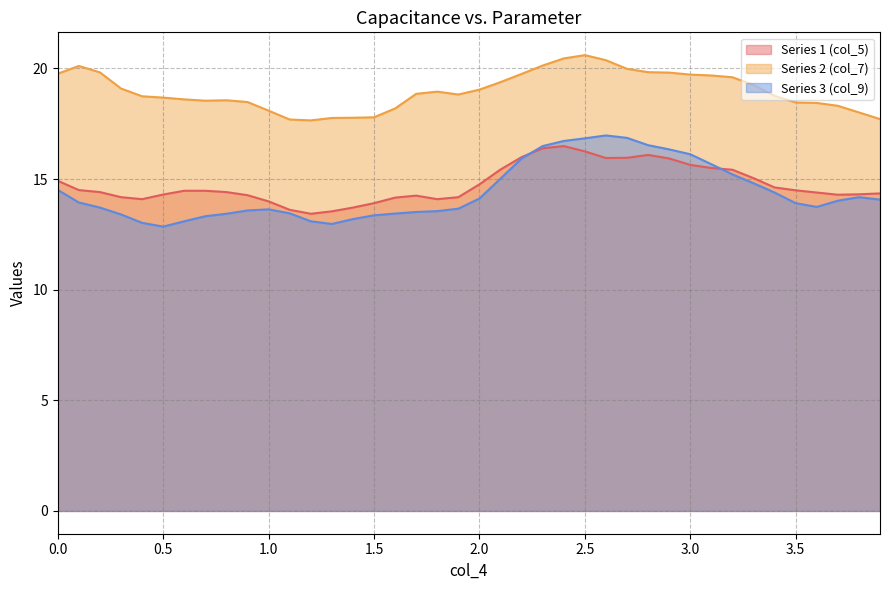

What is the value of the Series 1 (col_5) point at the 13th from the left?

13.4